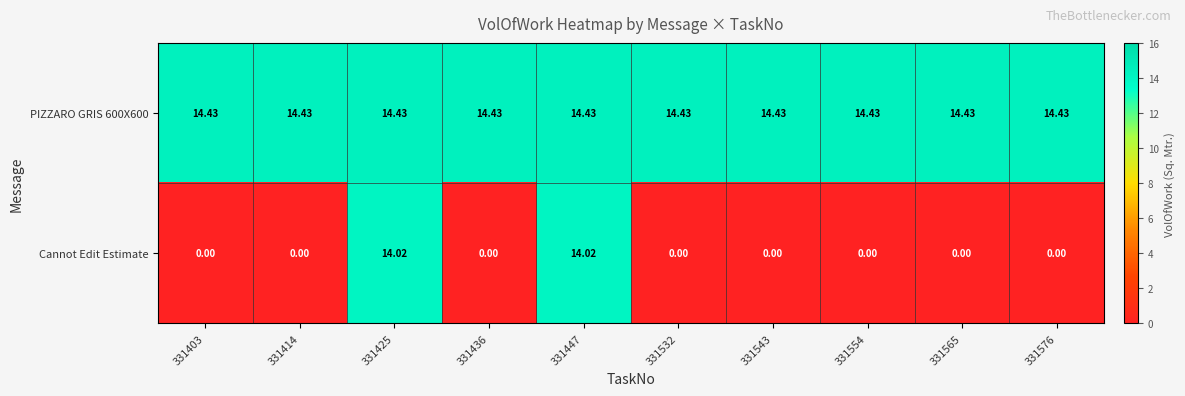

Rank the series at 331532 from highest to lowest value.

PIZZARO GRIS 600X600, Cannot Edit Estimate